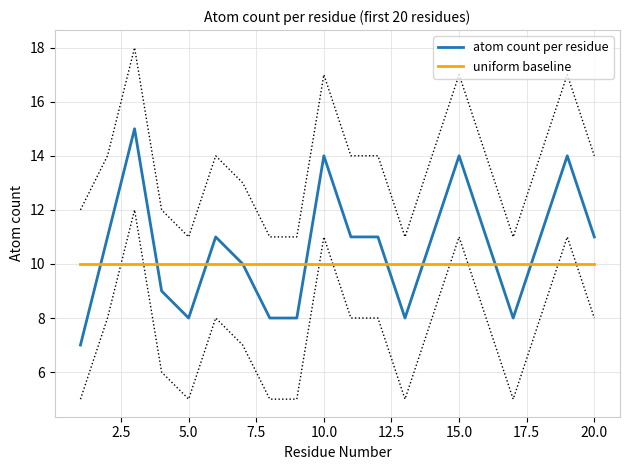

True or false: atom count per residue has a value of 19 at 20.0.

False